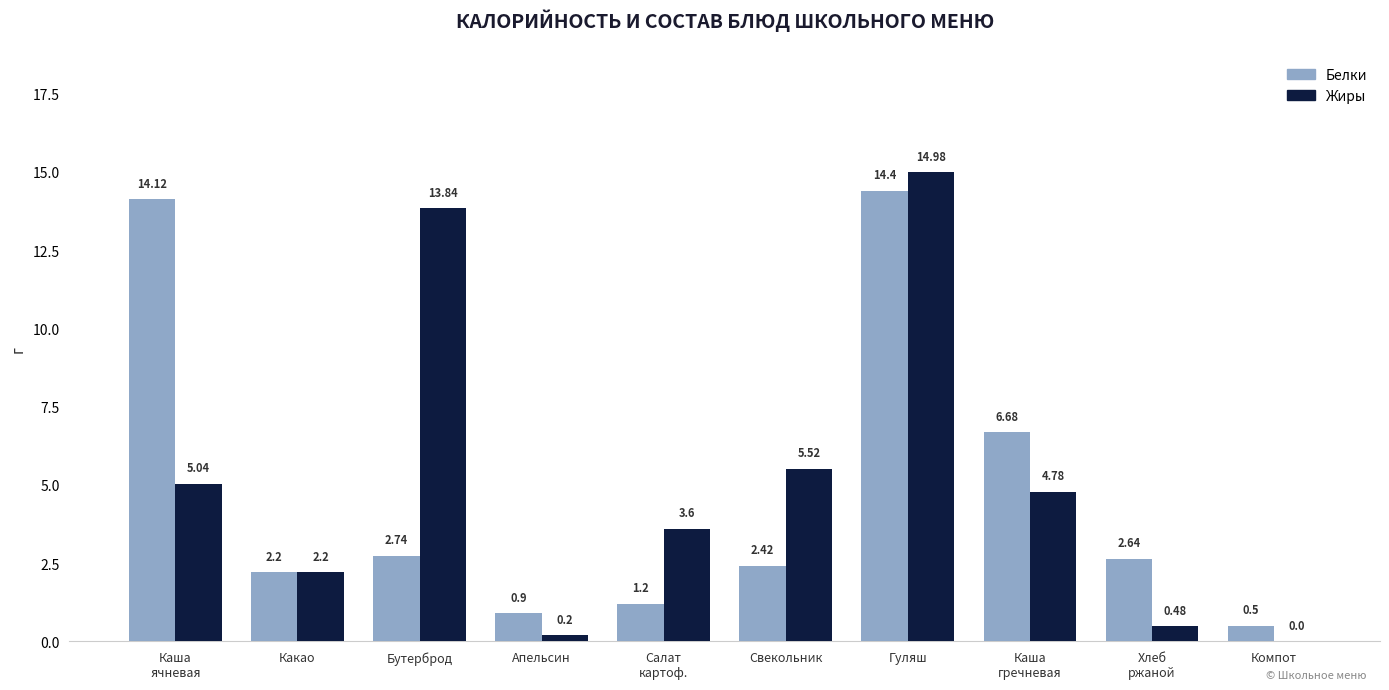

Where is Жиры nearest to the value 7?

Свекольник